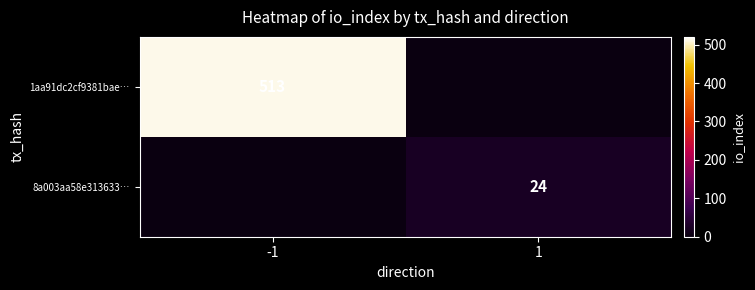

At how many categories does at least one series exceed 361?

1